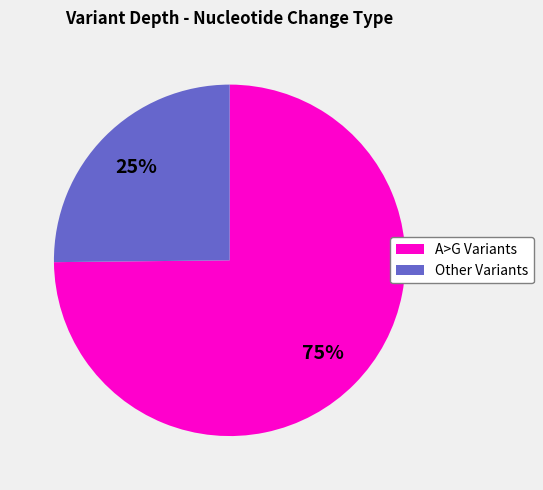

What percentage is the A>G Variants slice, to the nearest percent?

75%